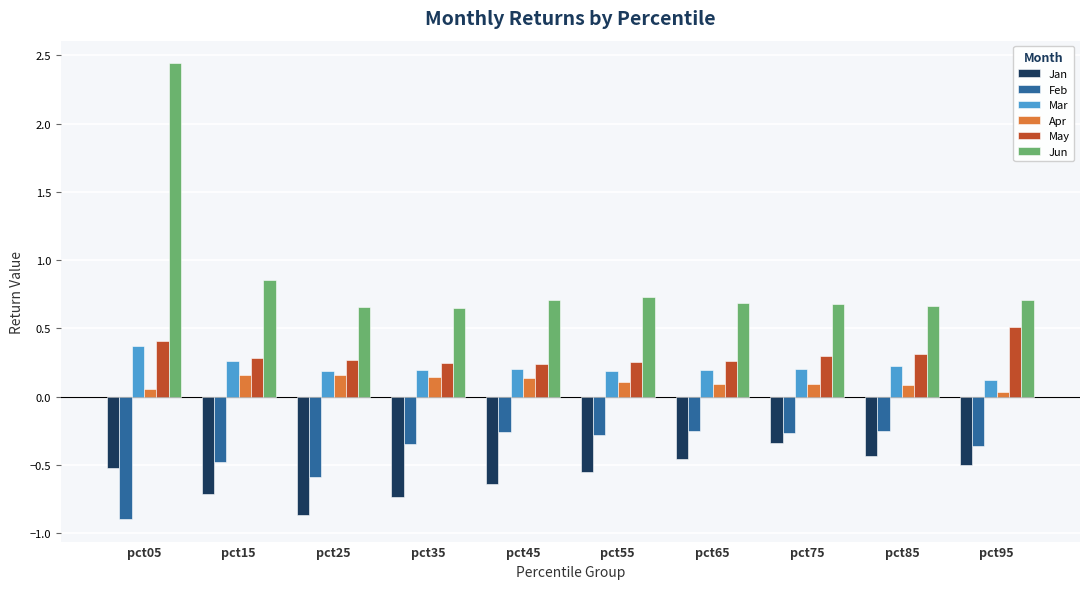

The Mar series shows 0.2 at pct35. True or false?

True